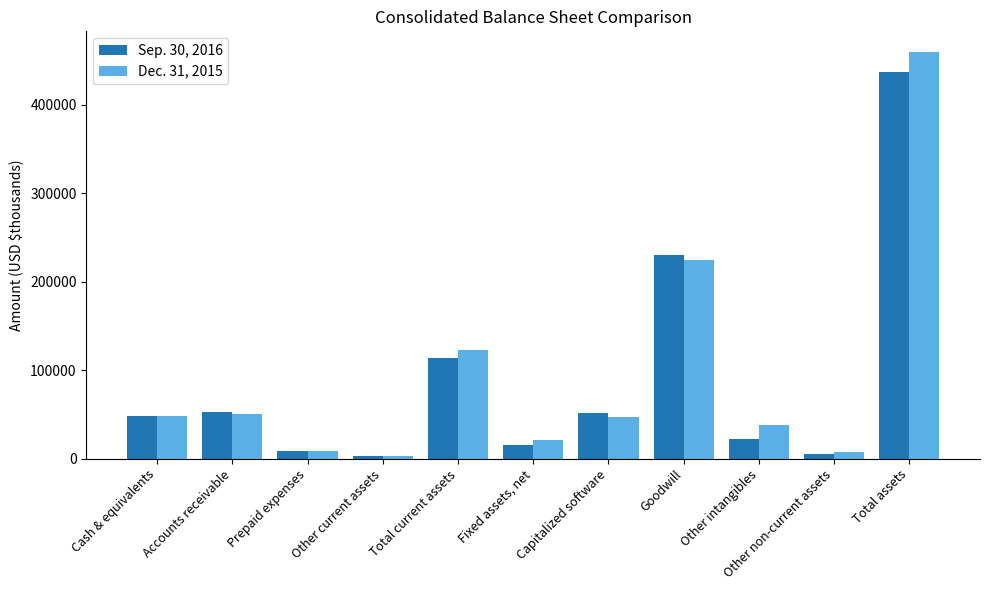

Where does the Dec. 31, 2015 series first go above 46636?

Cash & equivalents